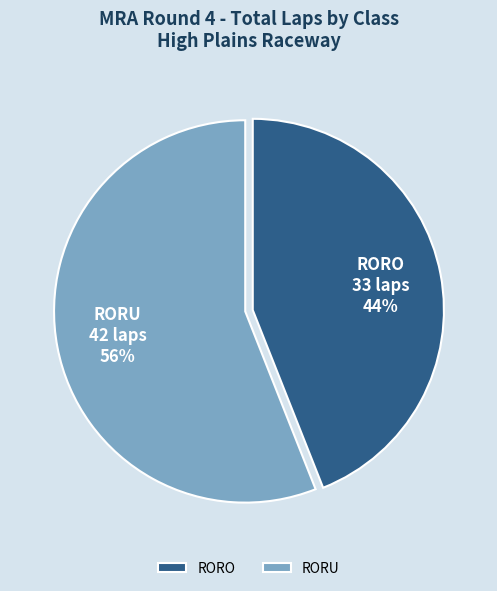

Do RORU and RORO together represent more than half of the pie?

Yes